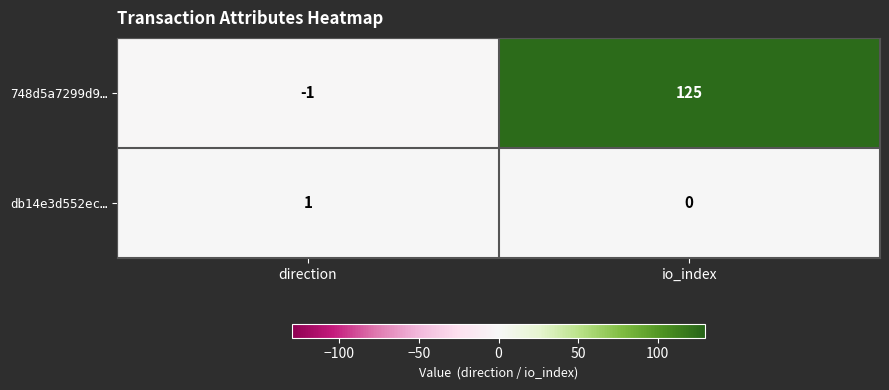

Is it true that db14e3d552ec… equals 0 at direction?

False